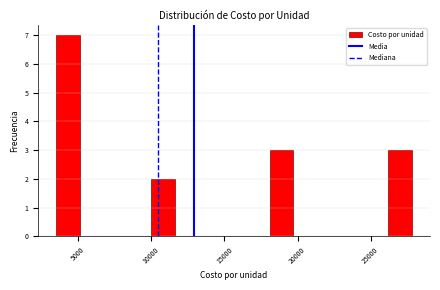

Around what value on the x-axis is the tallest bar? Give the approximate position of its centre, as read against the axis.

4500